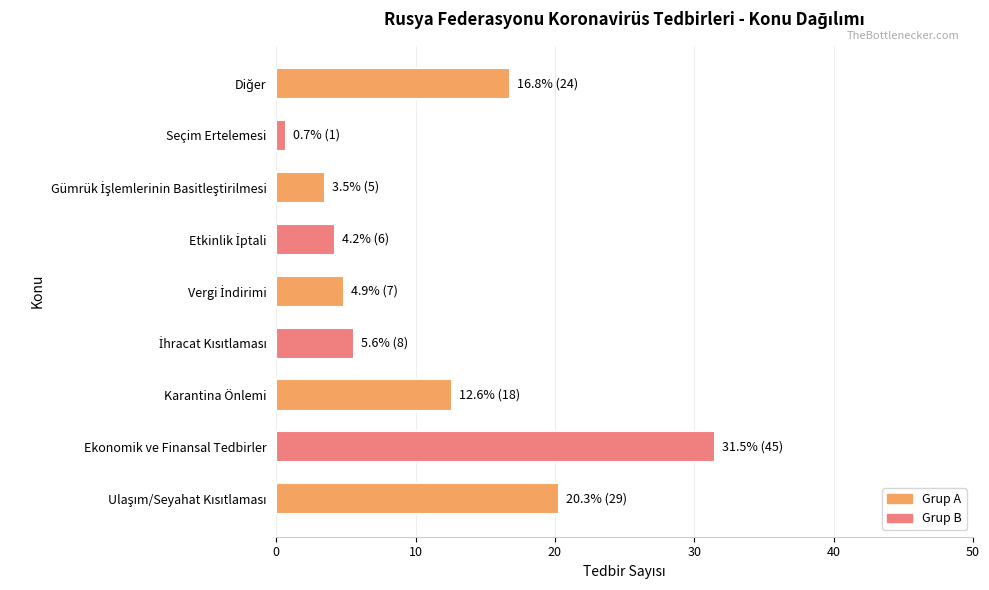

What is the average value?

11.1